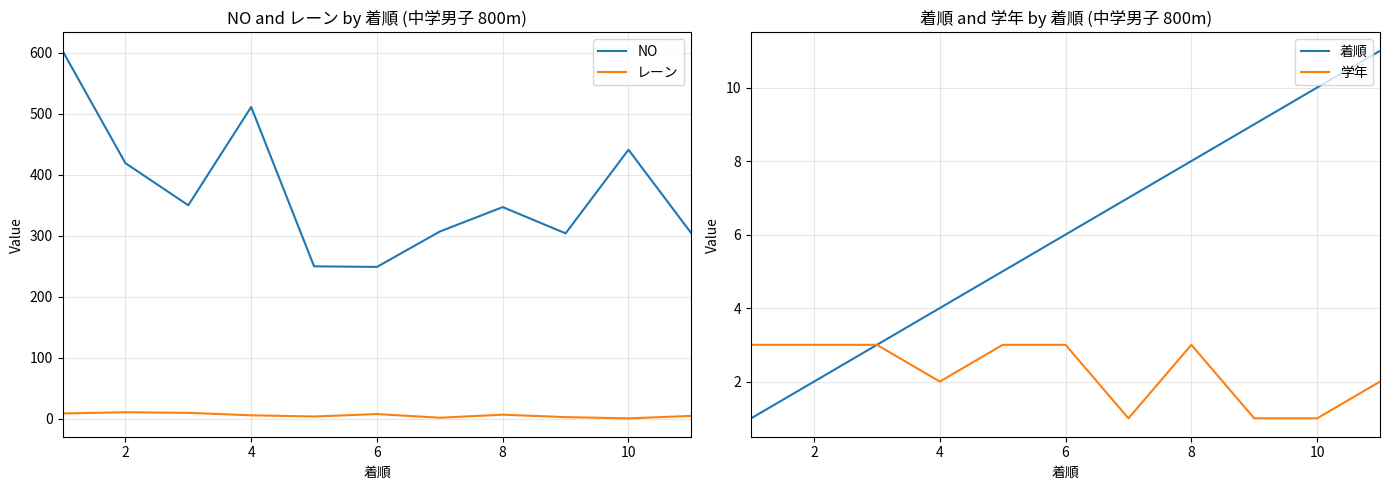

Does the chart display data point markers on the line(s)?

No